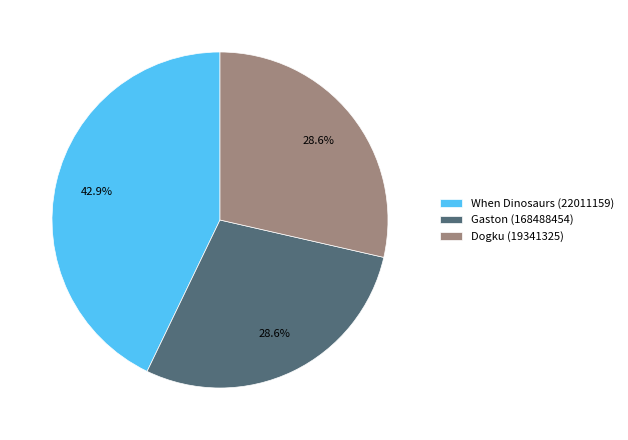

To the nearest percent, what portion does Dogku (19341325) represent?

29%